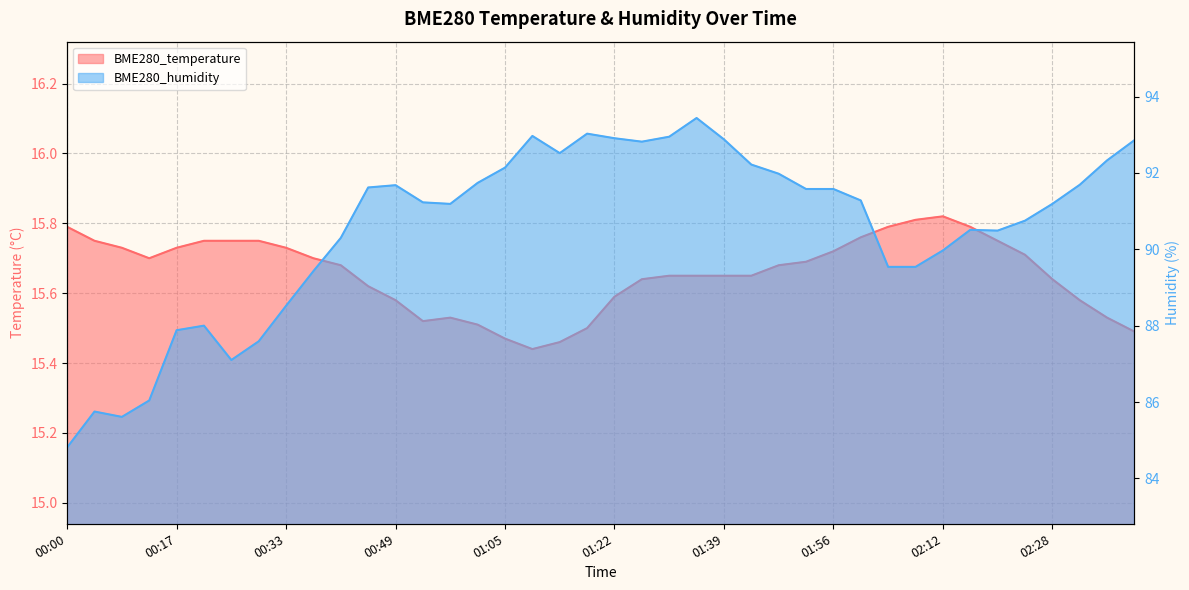

How many interior local valleys does the BME280_humidity series have?

6